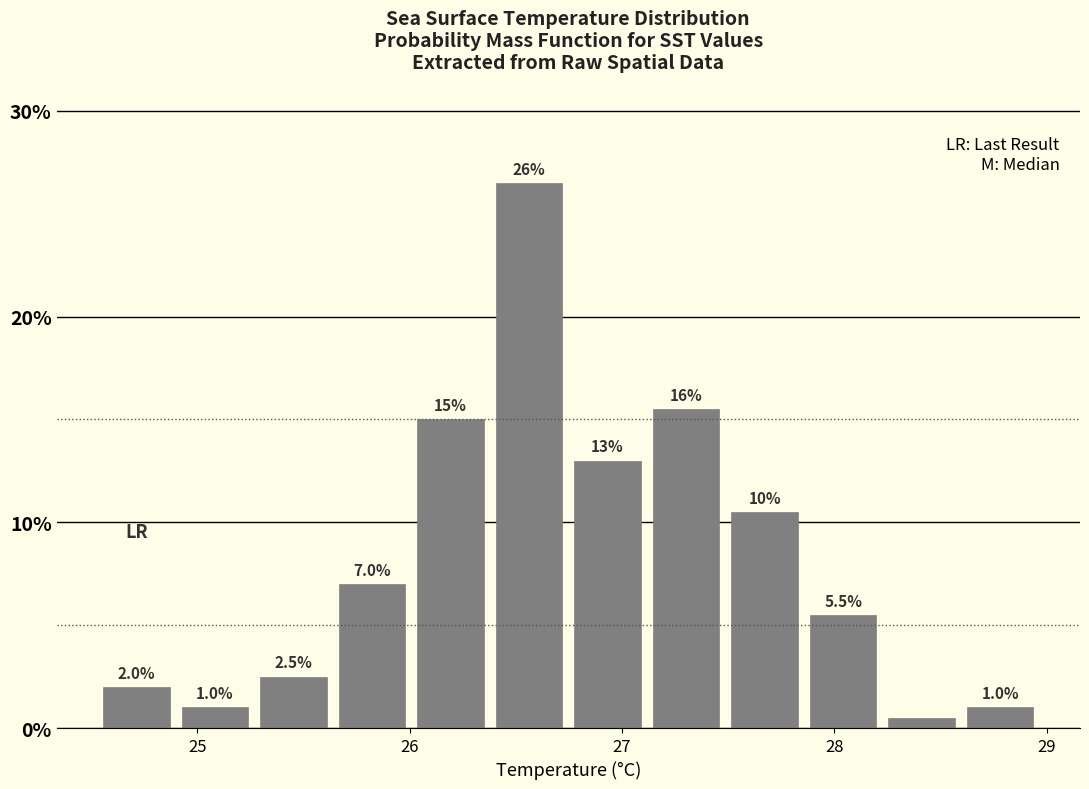

Around what value on the x-axis is the tallest bar? Give the approximate position of its centre, as read against the axis.

26.6